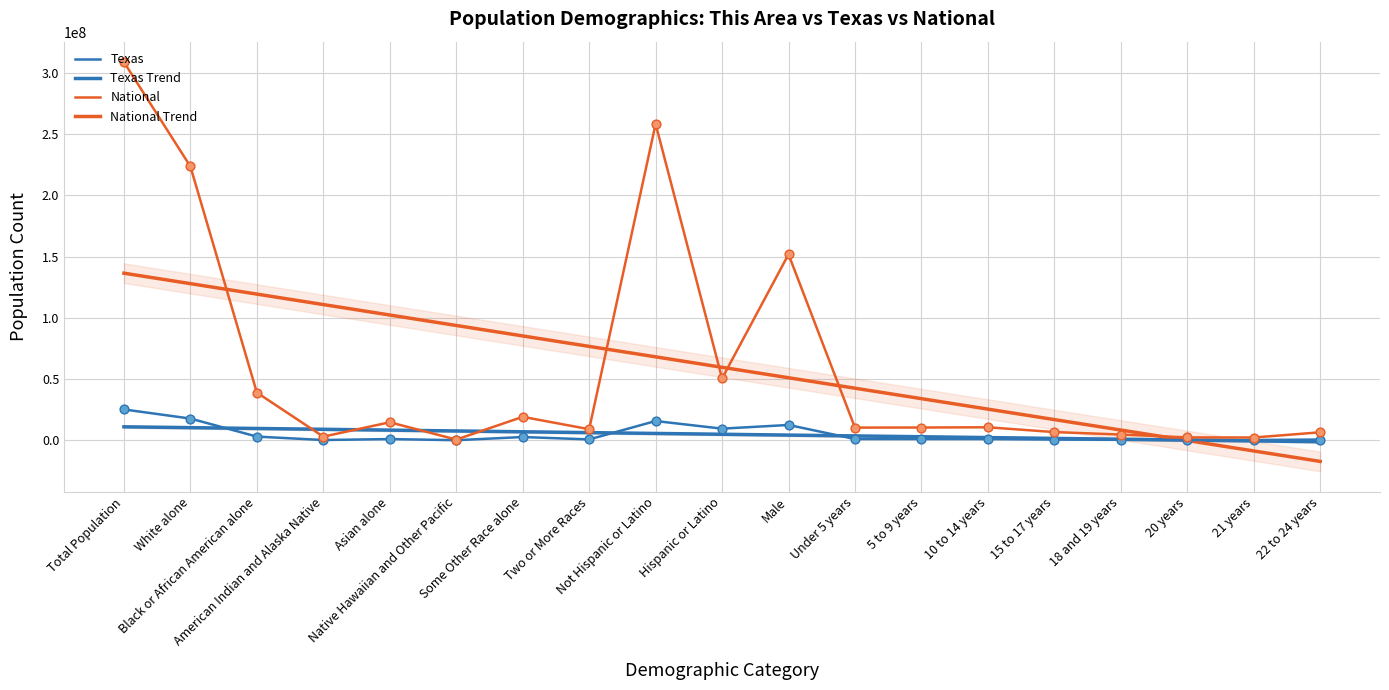

Is the value of National Trend at 5 to 9 years greater than the value of National at Black or African American alone?

No